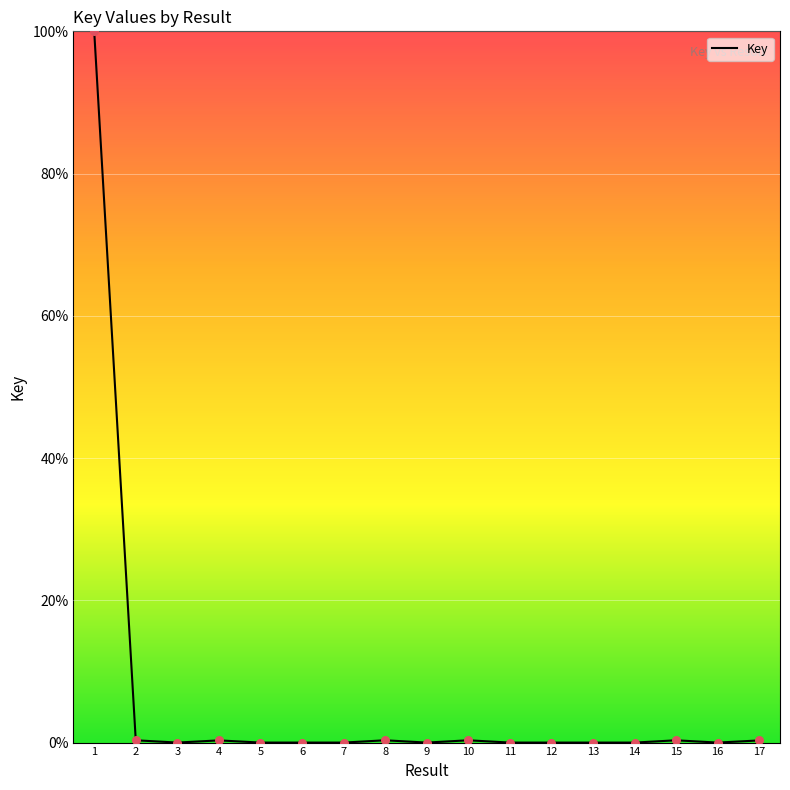

What is the change in value from 1 to 5?

-100.0